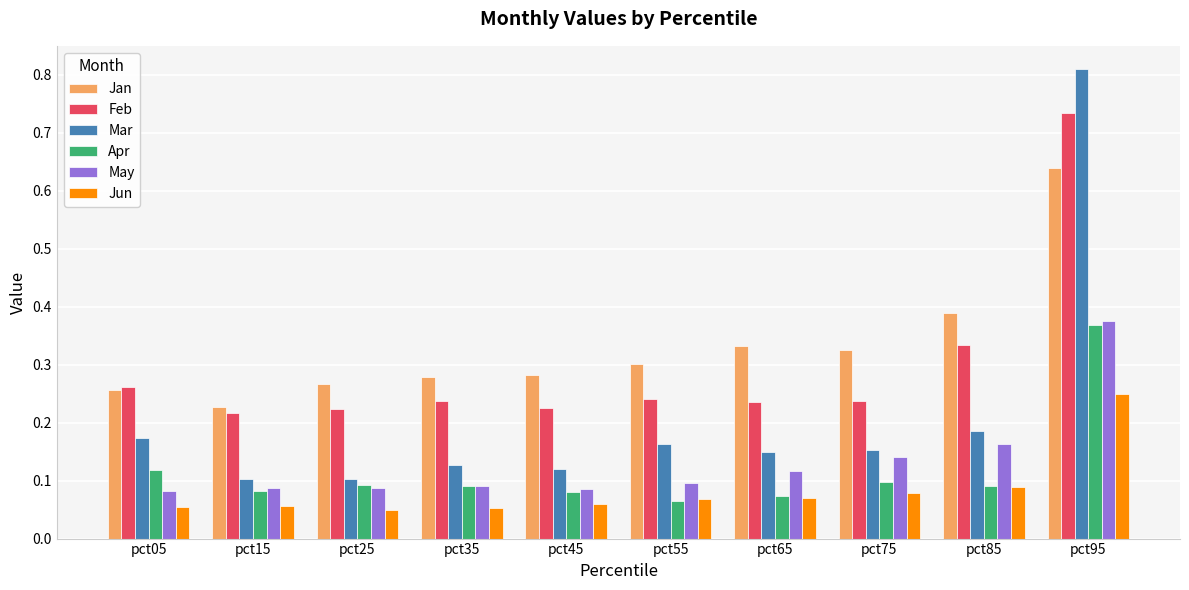

What is the difference between the Feb values at pct65 and pct95?

0.5